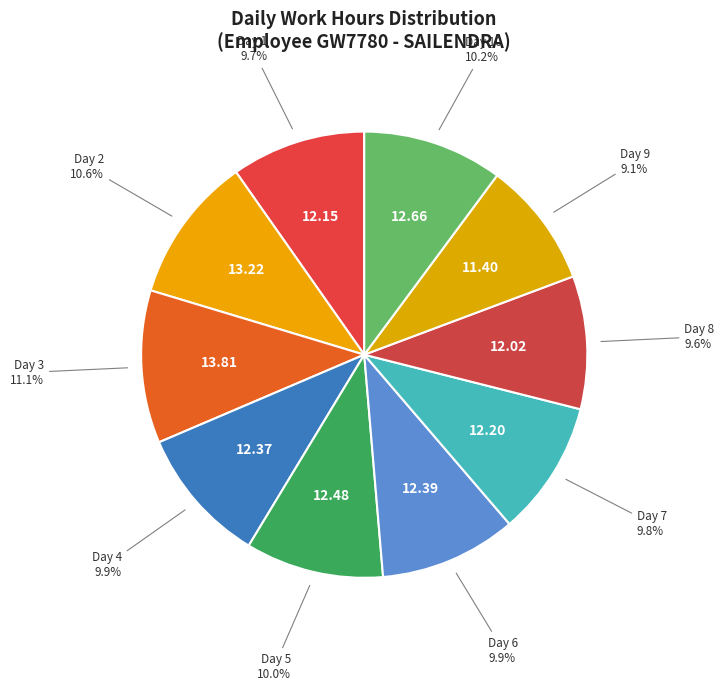

How many segments does this pie chart have?

10